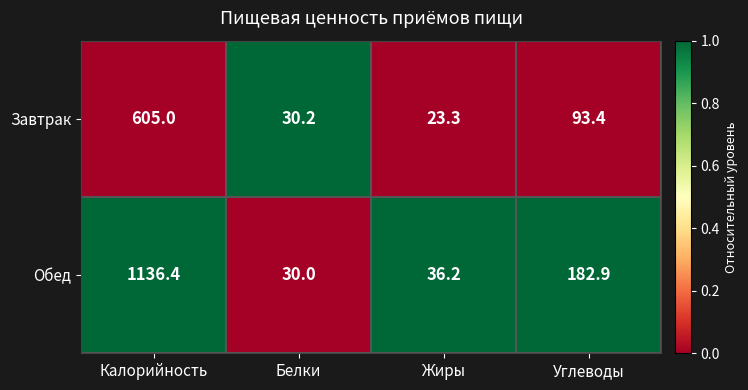

What is the sum of all Обед values?

1385.5